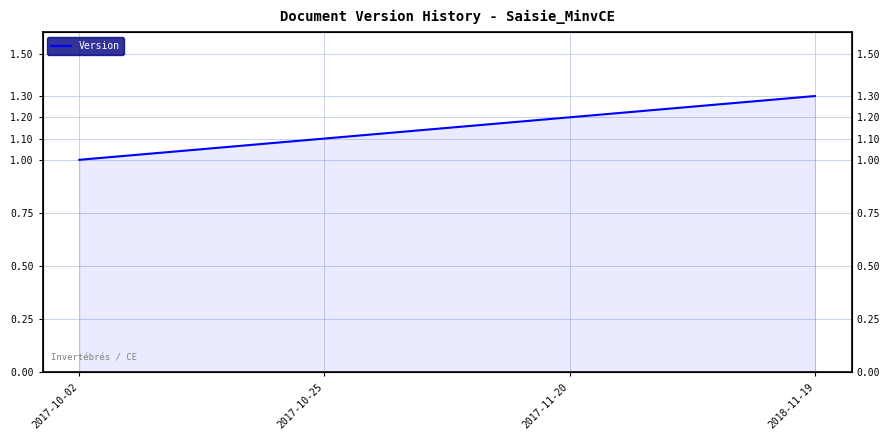

What position from the left is 2017-11-20?

3